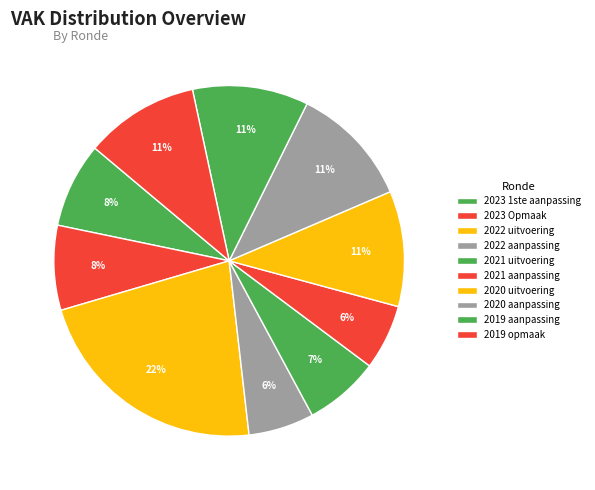

Do 2022 aanpassing and 2023 Opmaak together represent more than half of the pie?

No